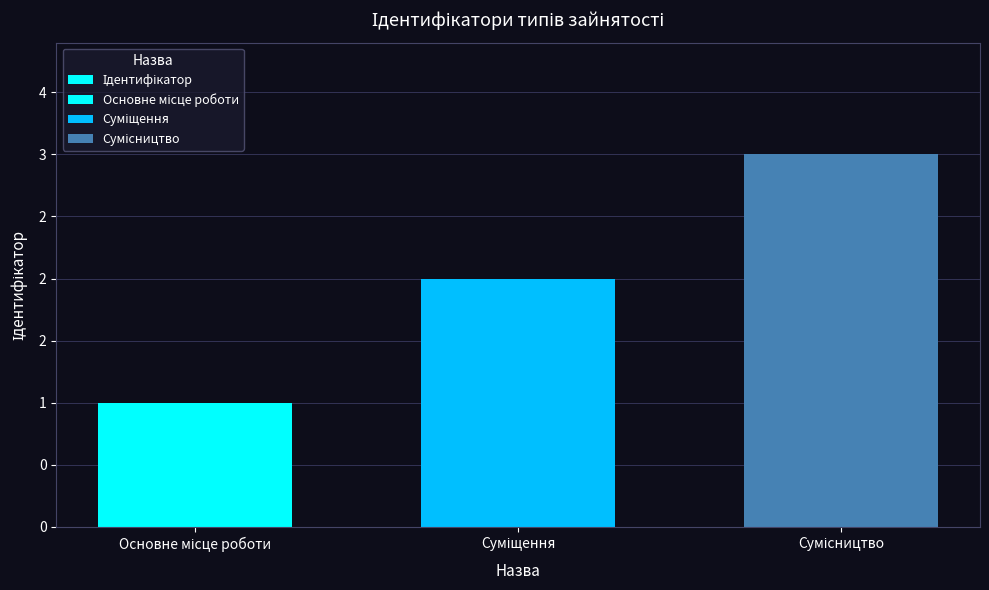

What is the smallest value displayed?

1